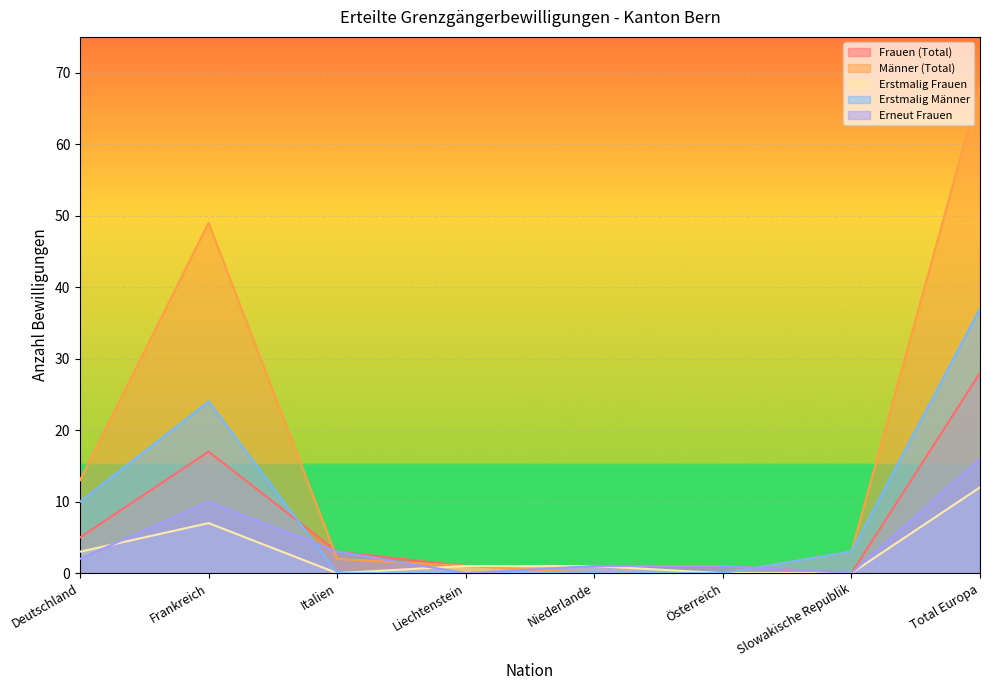

What is the sum of the Männer (Total) values at Liechtenstein and Total Europa?

69